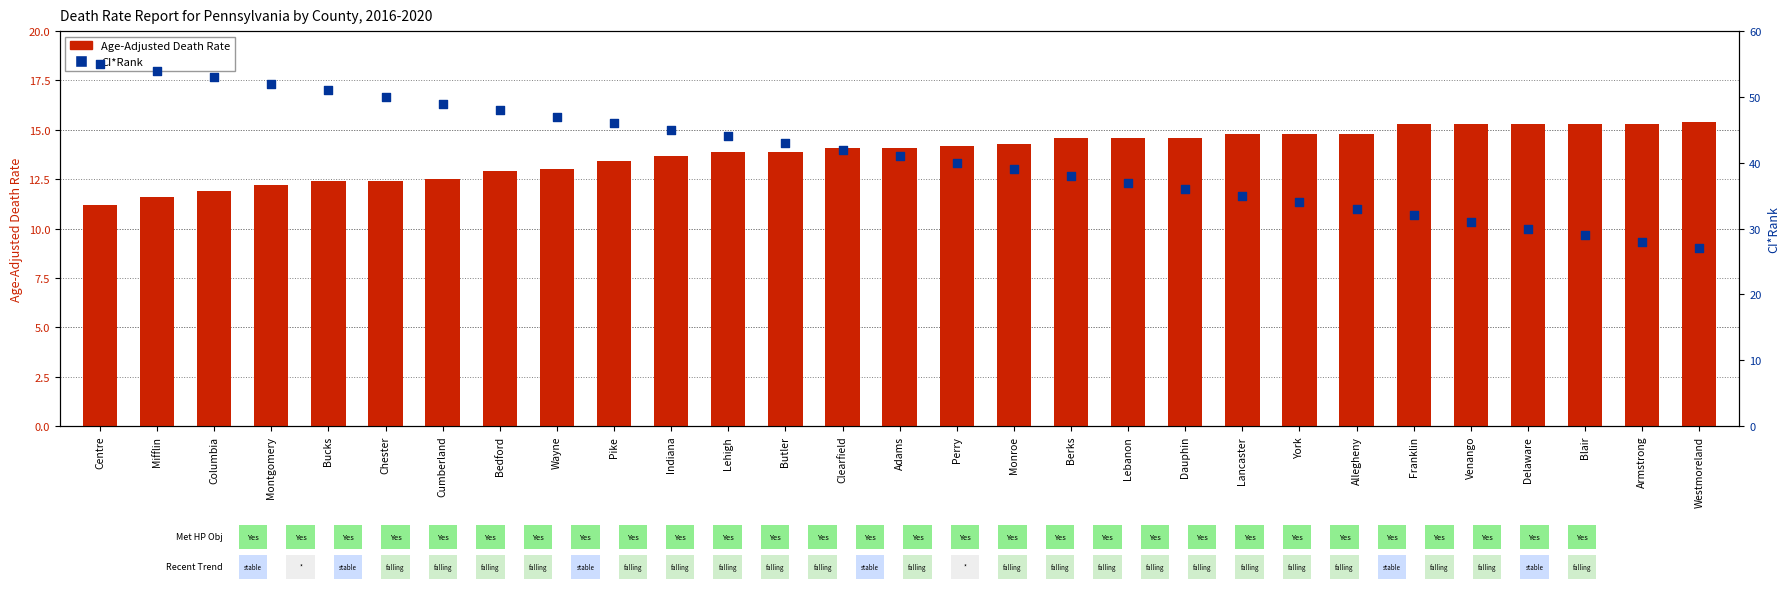

At how many categories does at least one series exceed 25?

29